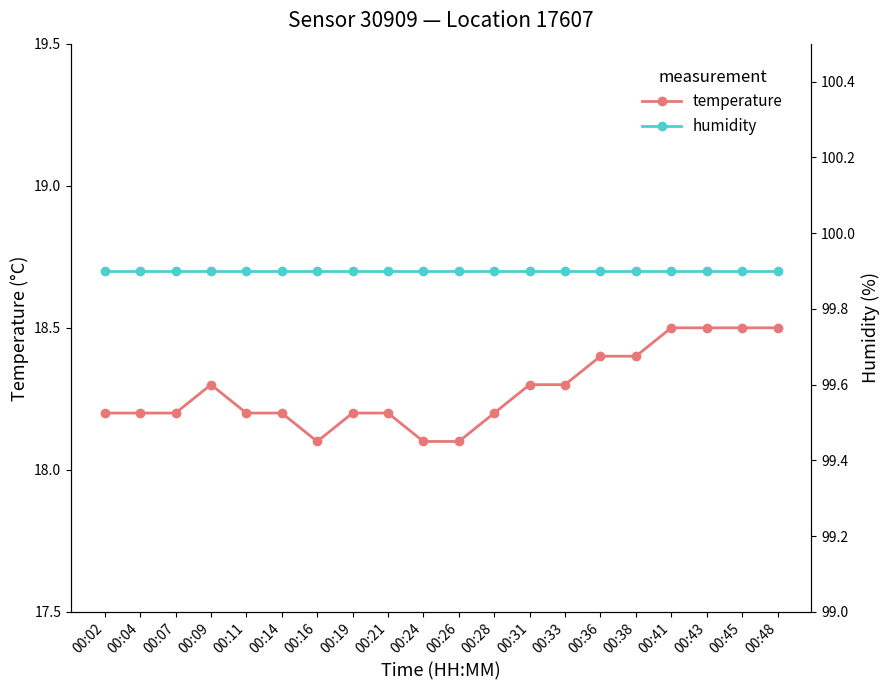

What is the value of the temperature point at the 16th from the left?

18.4